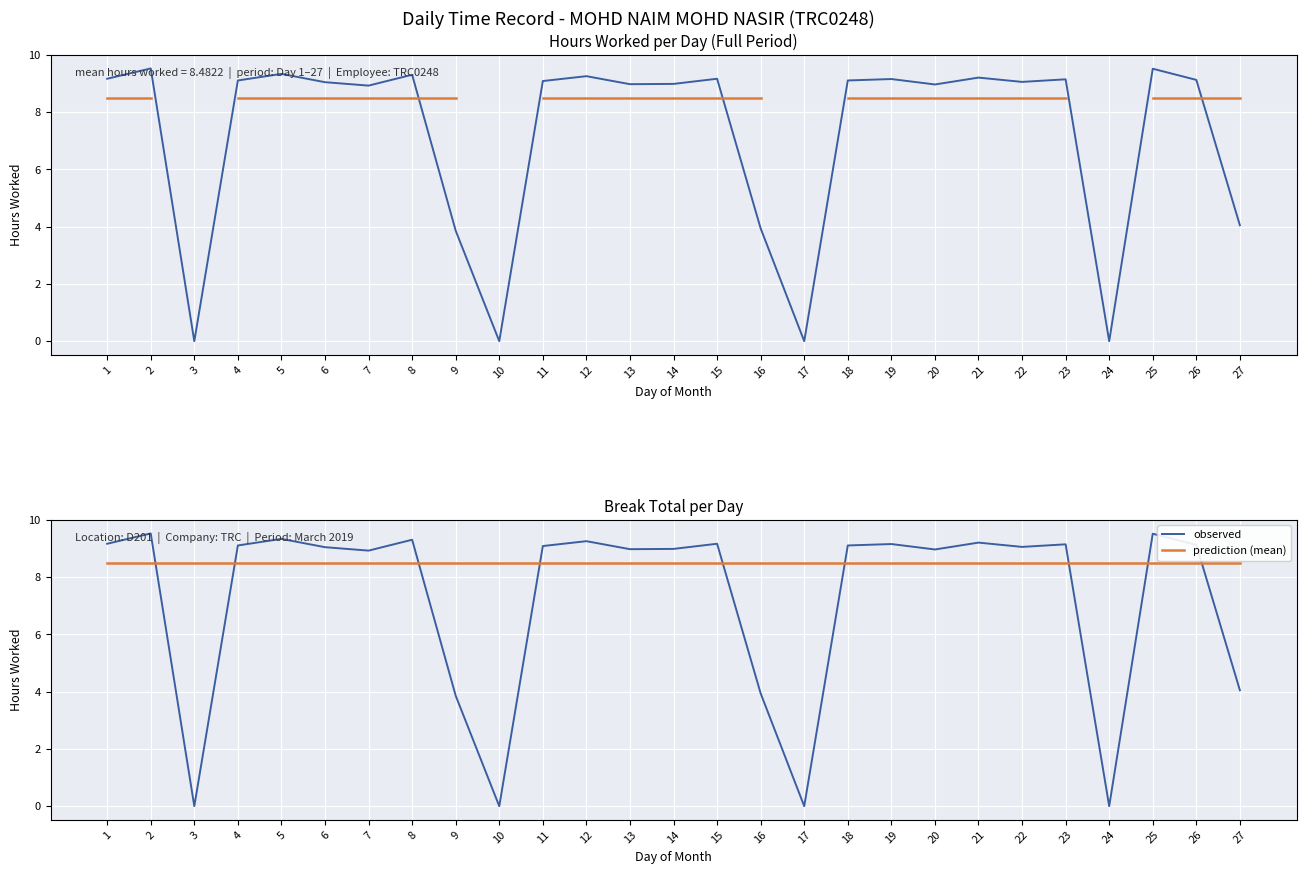

Is it true that observed equals 1.1 at 27?

False